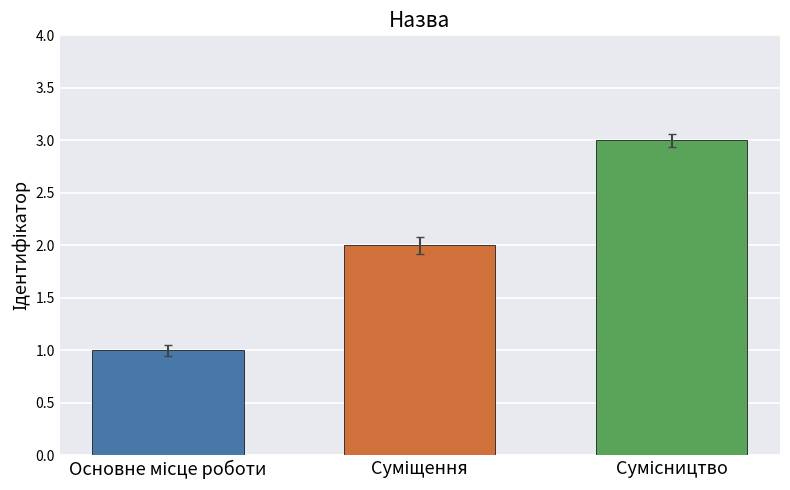

Reading right to left, what are all the values shown in this chart?

3	2	1